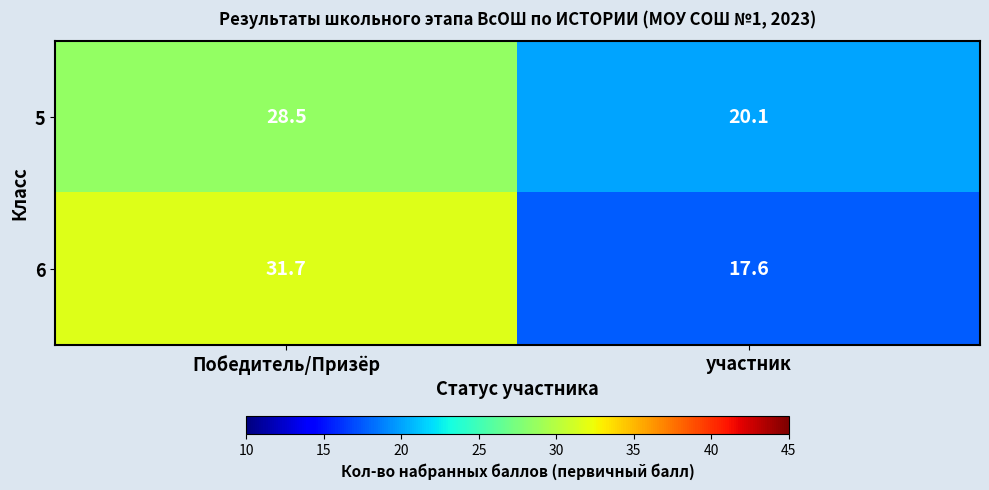

The value of 6 at участник is 17.6. True or false?

True